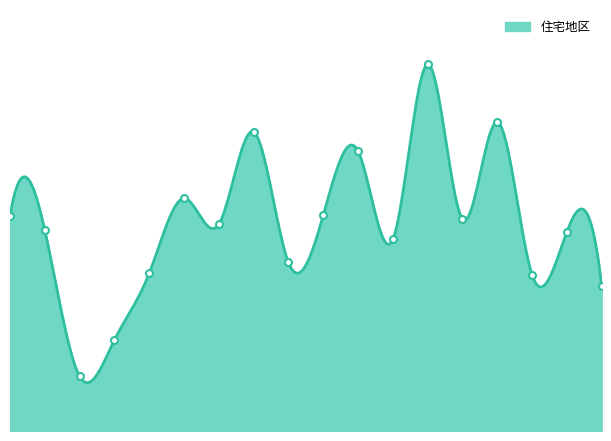

Between 瀬谷区 and 旭区, which is larger?

旭区